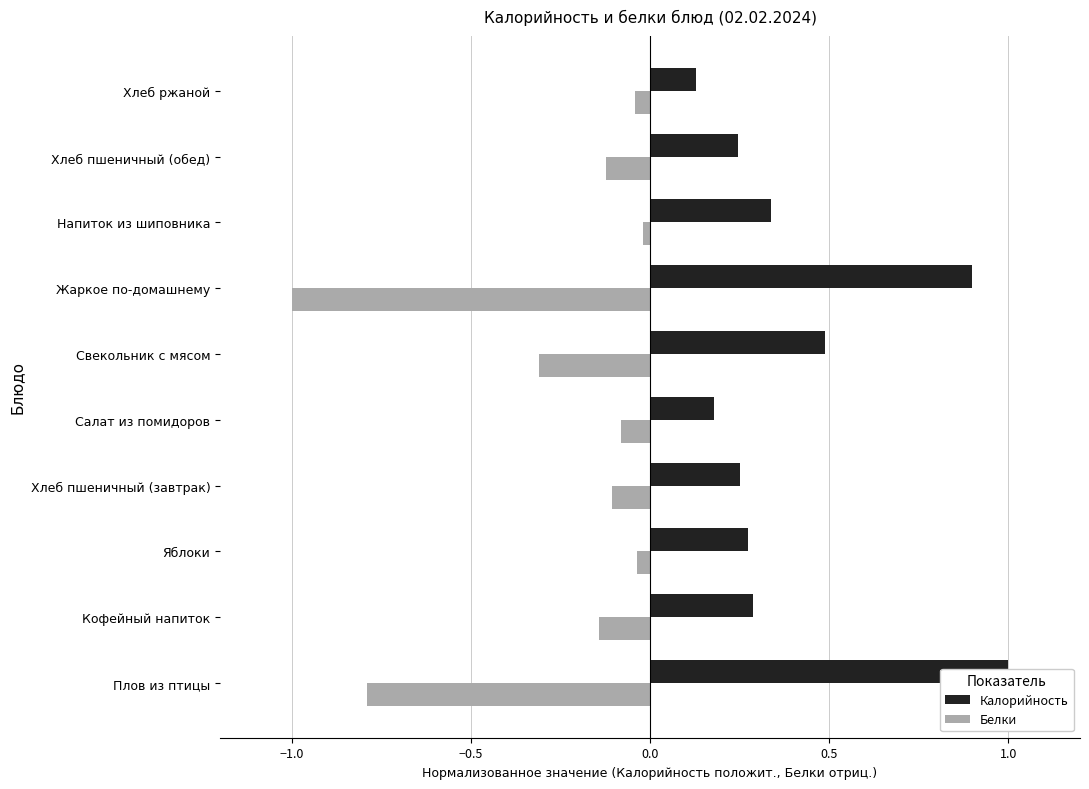

Is the value of Белки at Свекольник с мясом greater than the value of Калорийность at Хлеб пшеничный (завтрак)?

No